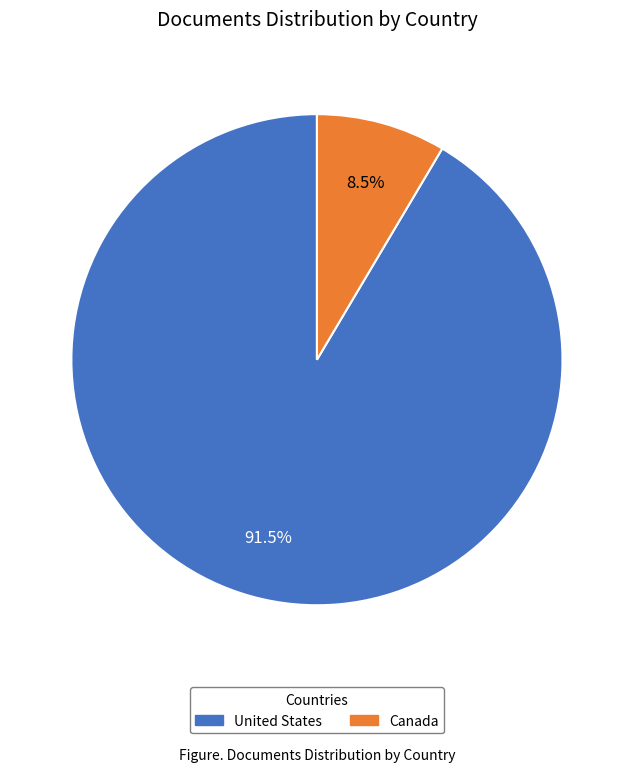

Which slice is the largest?

United States